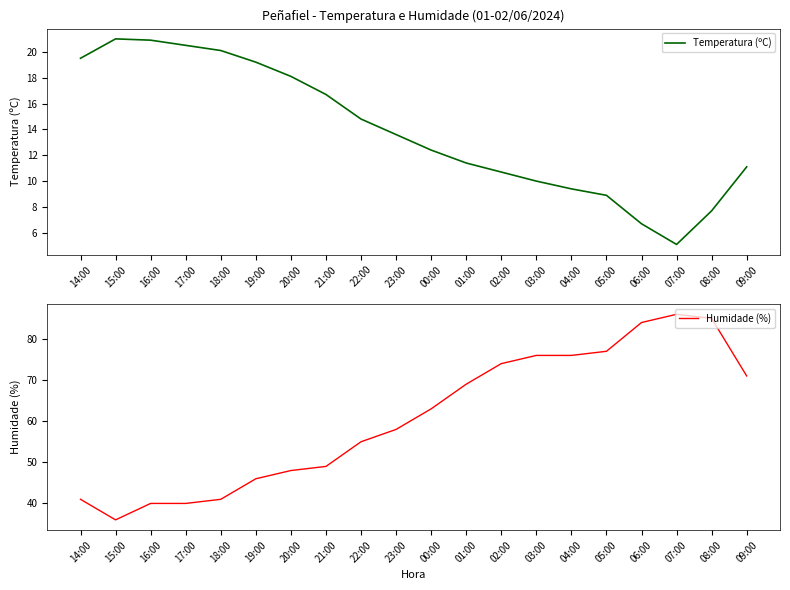

True or false: Humidade (%) and Temperatura (ºC) cross at least once.

False